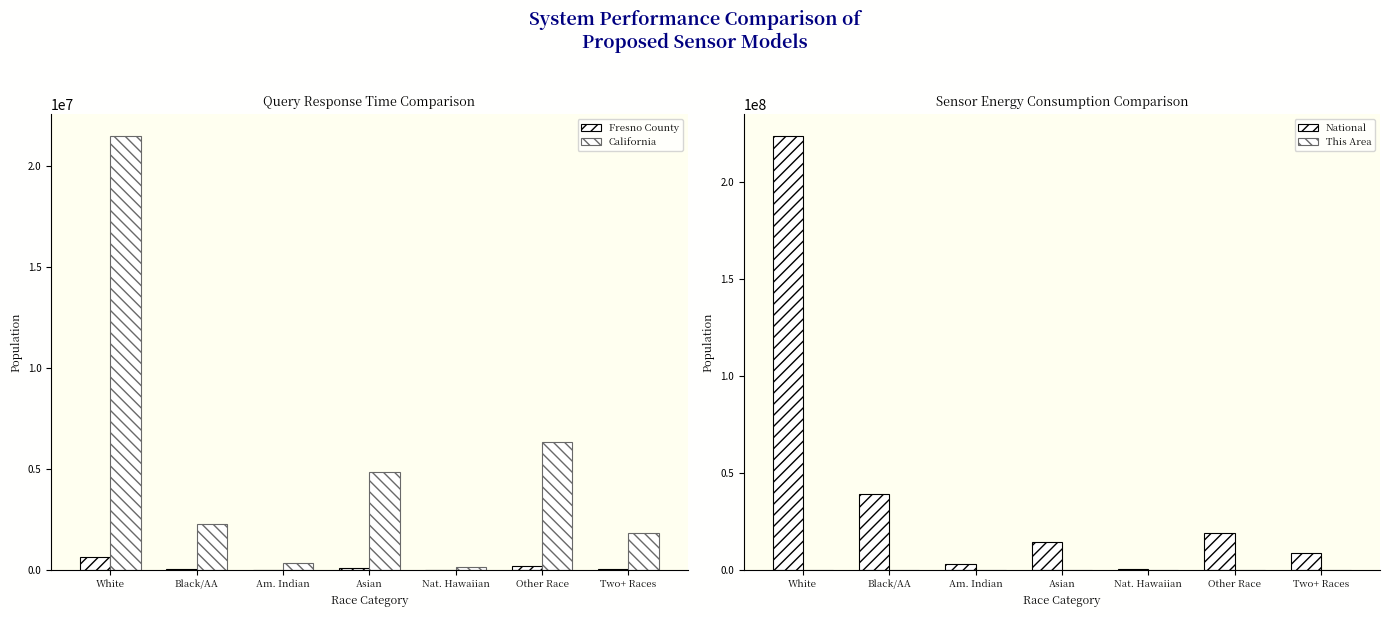

How many groups of bars are there?

7